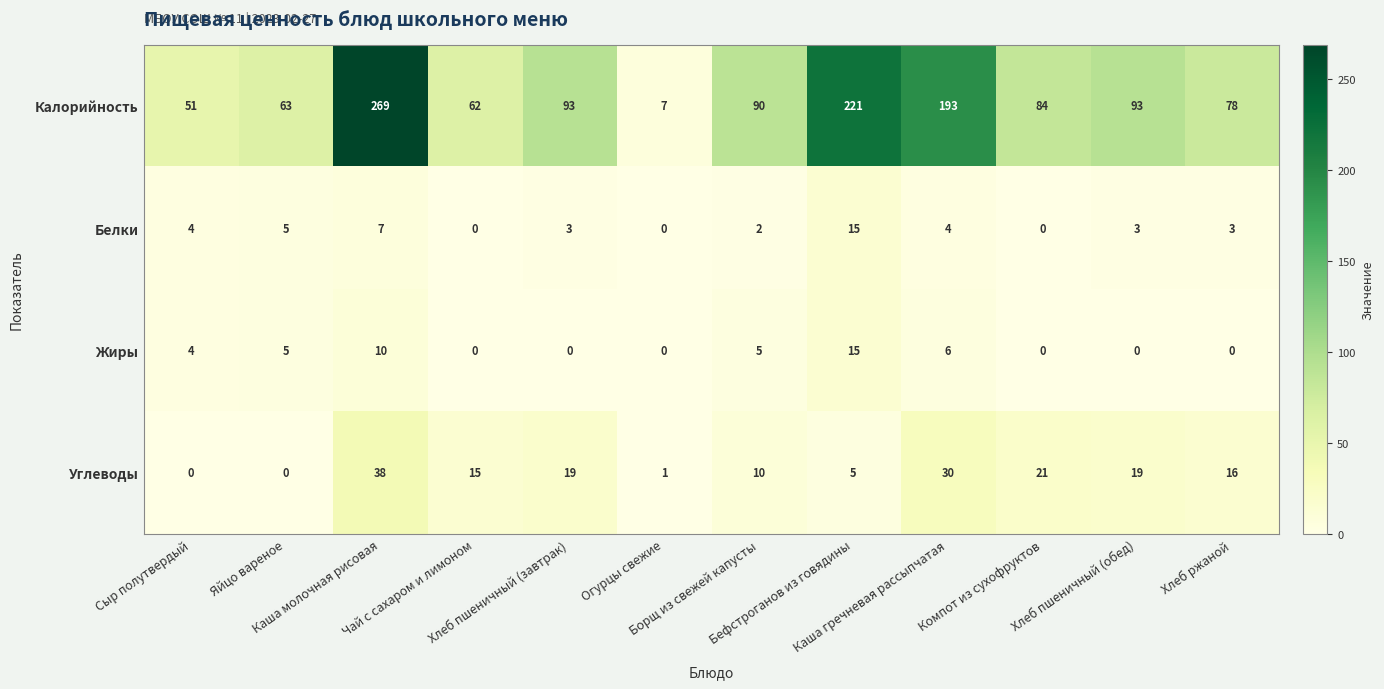

What is the difference between the maximum and minimum values in the Белки series?

15